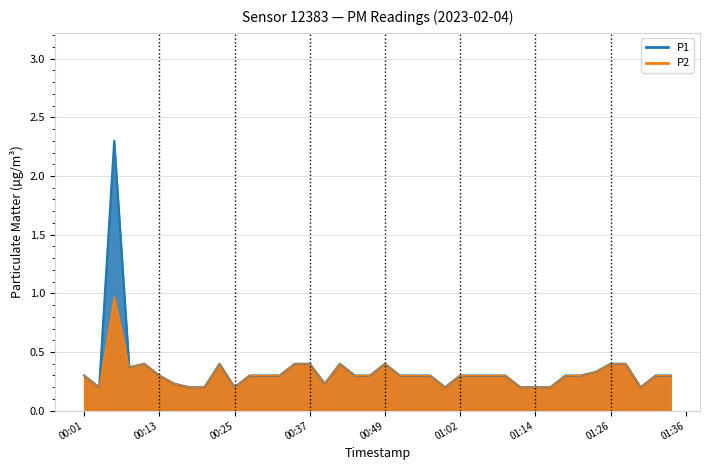

Where is P2 nearest to the value 0?

00:03